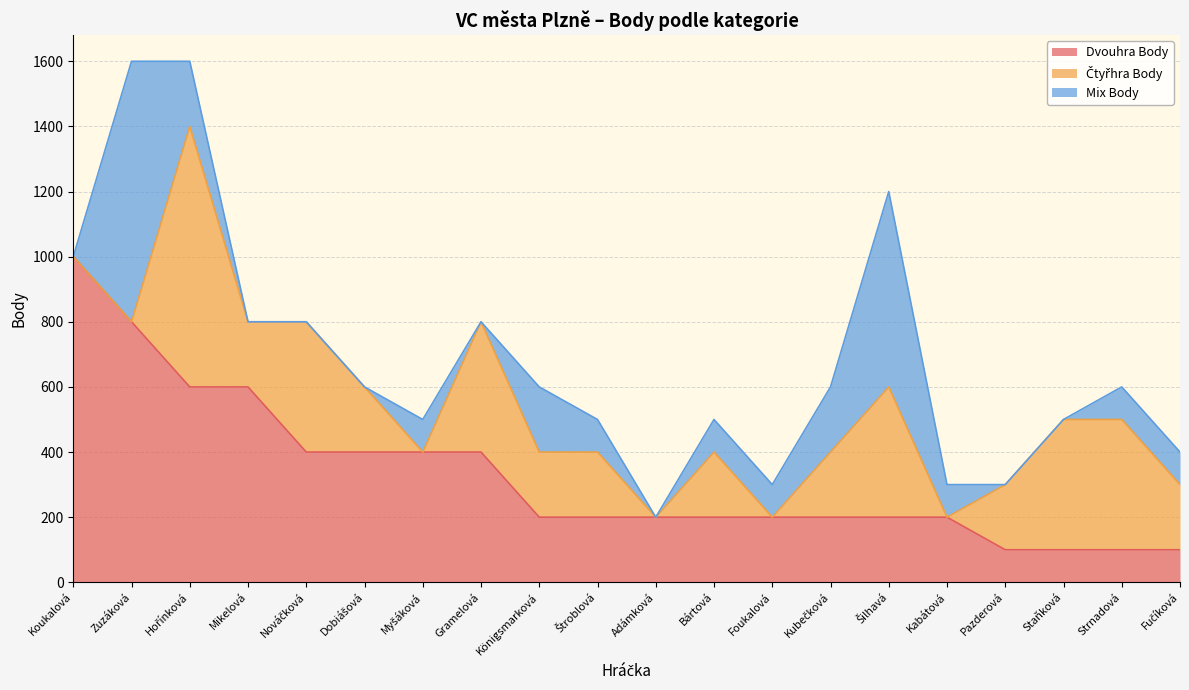

True or false: Mix Body and Dvouhra Body intersect in this chart.

True